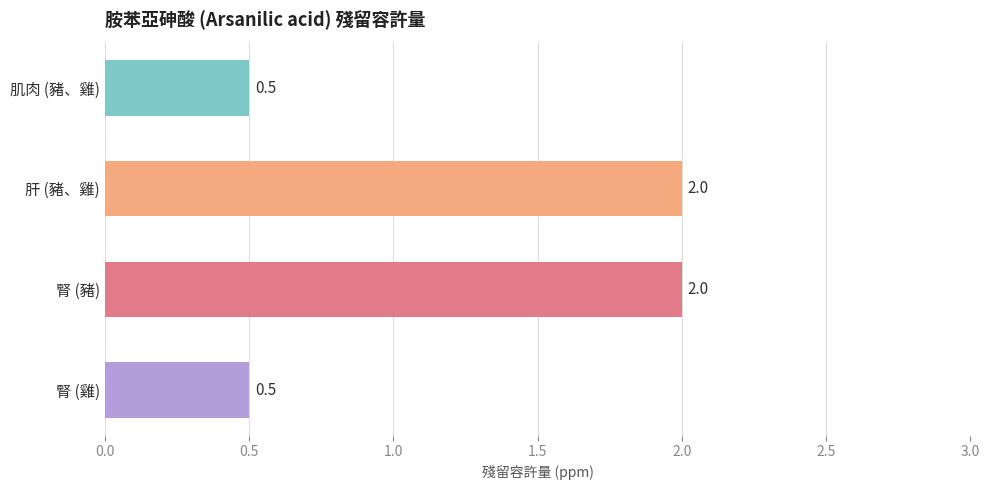

What is the label of the 4th bar from the top?

腎 (雞)